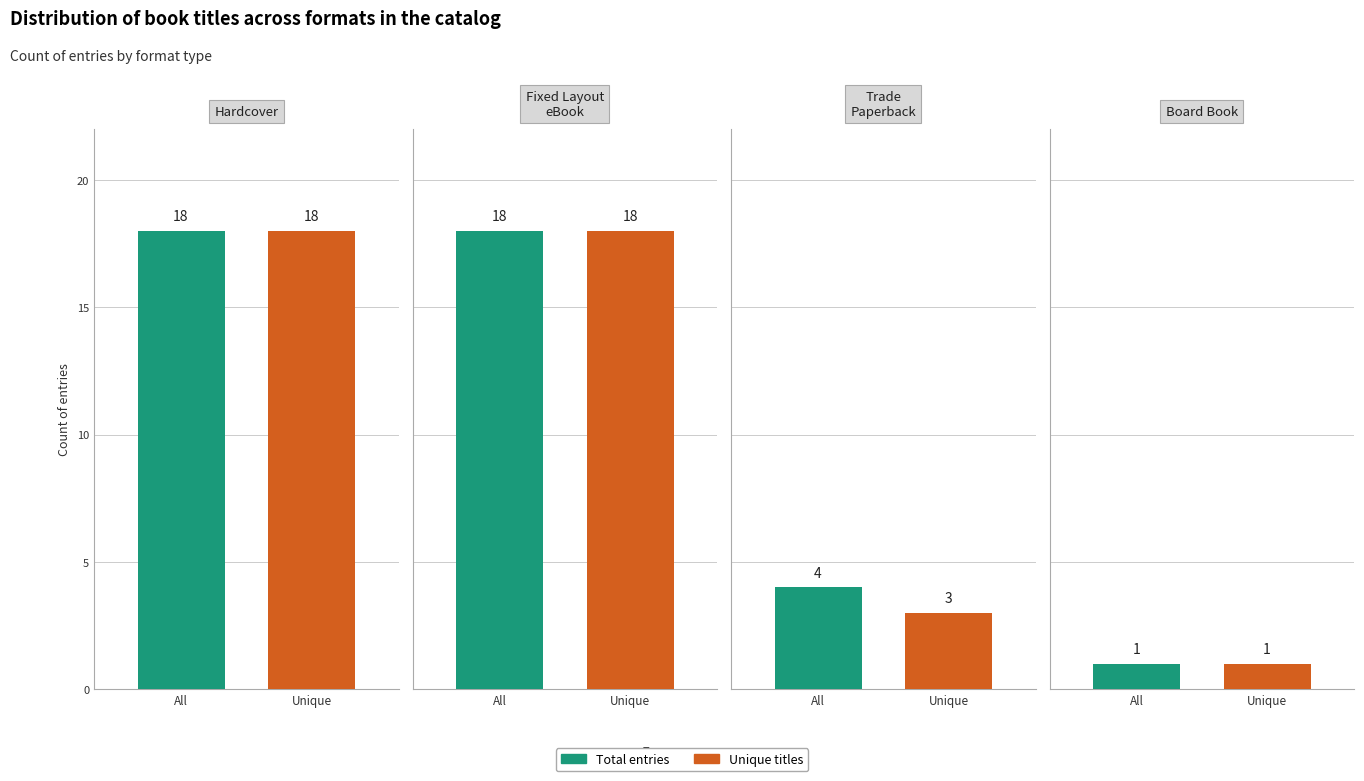

Which category has the lowest value across all series?

Board Book